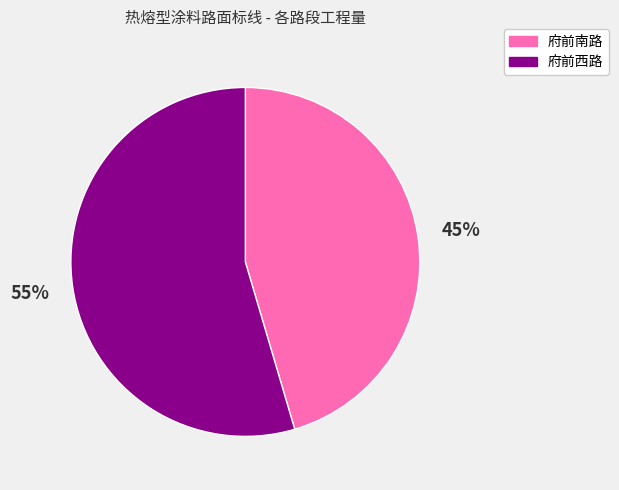

Combined, do 府前南路 and 府前西路 account for over 50%?

Yes